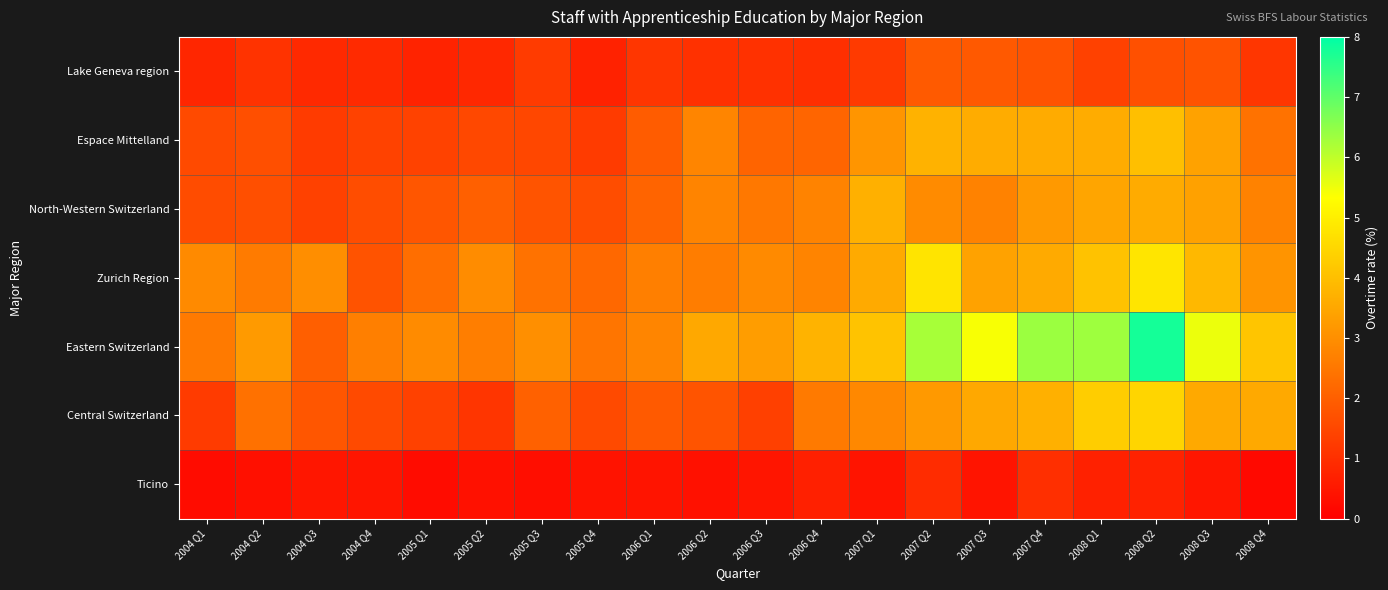

Reading right to left, what are all the values shown in this chart?

Lake Geneva region: 2008 Q4=1.1	2008 Q3=1.7	2008 Q2=1.7	2008 Q1=1.4	2007 Q4=1.8	2007 Q3=1.9	2007 Q2=1.9	2007 Q1=1.2	2006 Q4=1.0	2006 Q3=1.0	2006 Q2=1.0	2006 Q1=1.2	2005 Q4=0.7	2005 Q3=1.2	2005 Q2=0.8	2005 Q1=0.8	2004 Q4=0.9	2004 Q3=0.9	2004 Q2=1.1	2004 Q1=0.8
Espace Mittelland: 2008 Q4=2.4	2008 Q3=3.4	2008 Q2=4.0	2008 Q1=3.6	2007 Q4=3.6	2007 Q3=3.6	2007 Q2=3.7	2007 Q1=3.1	2006 Q4=2.1	2006 Q3=2.1	2006 Q2=2.8	2006 Q1=1.9	2005 Q4=1.3	2005 Q3=1.5	2005 Q2=1.5	2005 Q1=1.4	2004 Q4=1.4	2004 Q3=1.2	2004 Q2=1.7	2004 Q1=1.5
North-Western Switzerland: 2008 Q4=2.7	2008 Q3=3.4	2008 Q2=3.6	2008 Q1=3.5	2007 Q4=3.2	2007 Q3=2.7	2007 Q2=2.9	2007 Q1=3.7	2006 Q4=2.8	2006 Q3=2.5	2006 Q2=2.8	2006 Q1=2.1	2005 Q4=1.6	2005 Q3=1.8	2005 Q2=2.0	2005 Q1=1.8	2004 Q4=1.6	2004 Q3=1.4	2004 Q2=1.7	2004 Q1=1.6
Zurich Region: 2008 Q4=3.1	2008 Q3=3.9	2008 Q2=4.8	2008 Q1=4.1	2007 Q4=3.6	2007 Q3=3.4	2007 Q2=4.8	2007 Q1=3.6	2006 Q4=2.8	2006 Q3=2.9	2006 Q2=2.6	2006 Q1=2.7	2005 Q4=2.2	2005 Q3=2.4	2005 Q2=2.9	2005 Q1=2.3	2004 Q4=1.8	2004 Q3=3.0	2004 Q2=2.6	2004 Q1=2.9
Eastern Switzerland: 2008 Q4=4.1	2008 Q3=5.5	2008 Q2=7.8	2008 Q1=6.3	2007 Q4=6.4	2007 Q3=5.4	2007 Q2=6.2	2007 Q1=4.1	2006 Q4=3.8	2006 Q3=3.3	2006 Q2=3.5	2006 Q1=2.8	2005 Q4=2.5	2005 Q3=3.0	2005 Q2=2.6	2005 Q1=2.9	2004 Q4=2.7	2004 Q3=2.0	2004 Q2=3.2	2004 Q1=2.6
Central Switzerland: 2008 Q4=3.6	2008 Q3=3.5	2008 Q2=4.5	2008 Q1=4.3	2007 Q4=3.7	2007 Q3=3.5	2007 Q2=3.2	2007 Q1=2.9	2006 Q4=2.6	2006 Q3=1.4	2006 Q2=1.8	2006 Q1=1.9	2005 Q4=1.6	2005 Q3=2.0	2005 Q2=1.1	2005 Q1=1.4	2004 Q4=1.6	2004 Q3=1.8	2004 Q2=2.4	2004 Q1=1.2
Ticino: 2008 Q4=0.2	2008 Q3=0.5	2008 Q2=0.7	2008 Q1=0.7	2007 Q4=1.0	2007 Q3=0.4	2007 Q2=0.9	2007 Q1=0.4	2006 Q4=0.7	2006 Q3=0.5	2006 Q2=0.4	2006 Q1=0.4	2005 Q4=0.4	2005 Q3=0.3	2005 Q2=0.4	2005 Q1=0.3	2004 Q4=0.5	2004 Q3=0.5	2004 Q2=0.3	2004 Q1=0.3